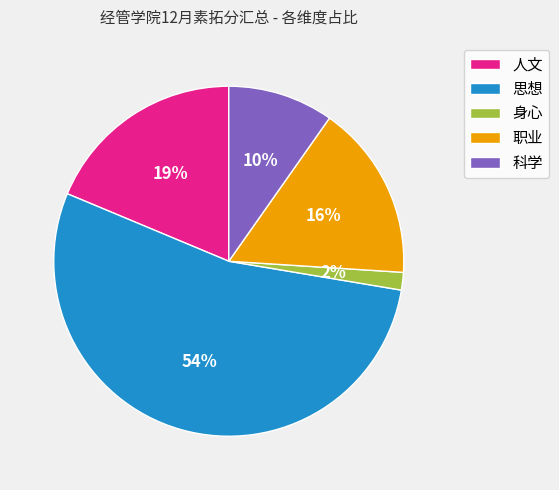

To the nearest percent, what is the average slice percentage?

20%